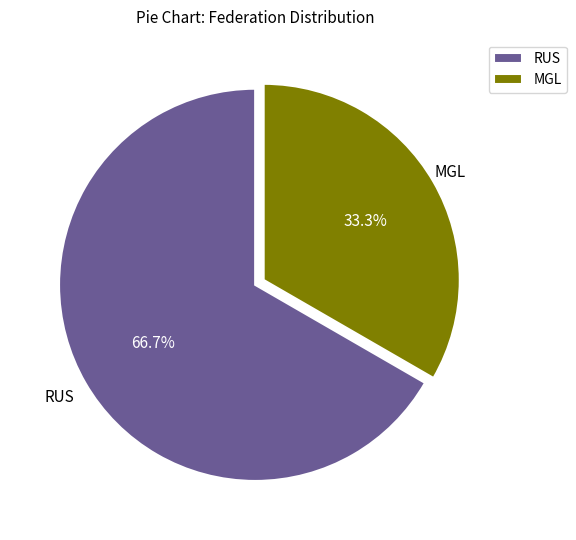

What is the majority slice?

RUS